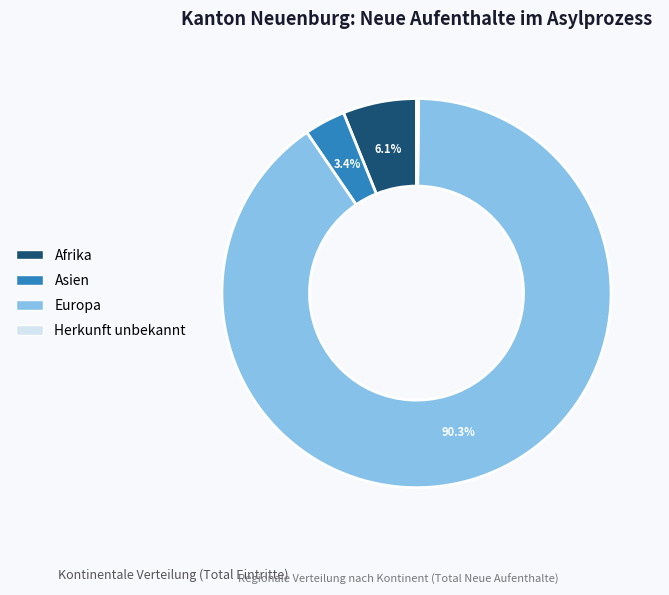

Combined, do Europa and Afrika account for over 50%?

Yes